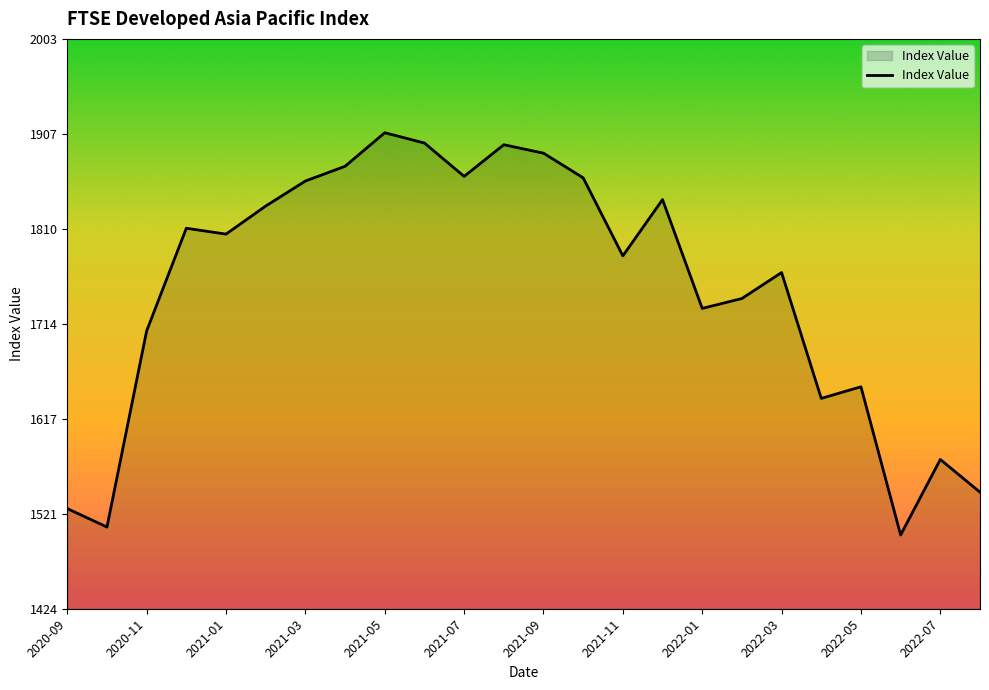

What is the difference between the maximum and minimum values?

408.8